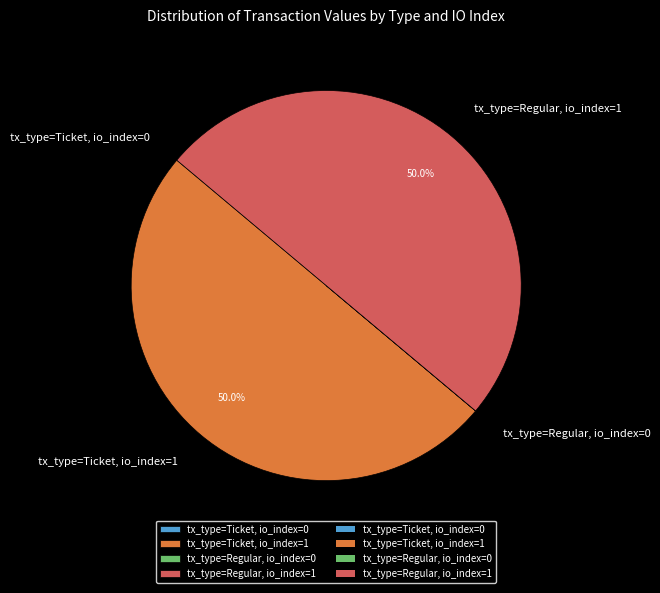

Do tx_type=Ticket, io_index=1 and tx_type=Regular, io_index=1 together represent more than half of the pie?

Yes